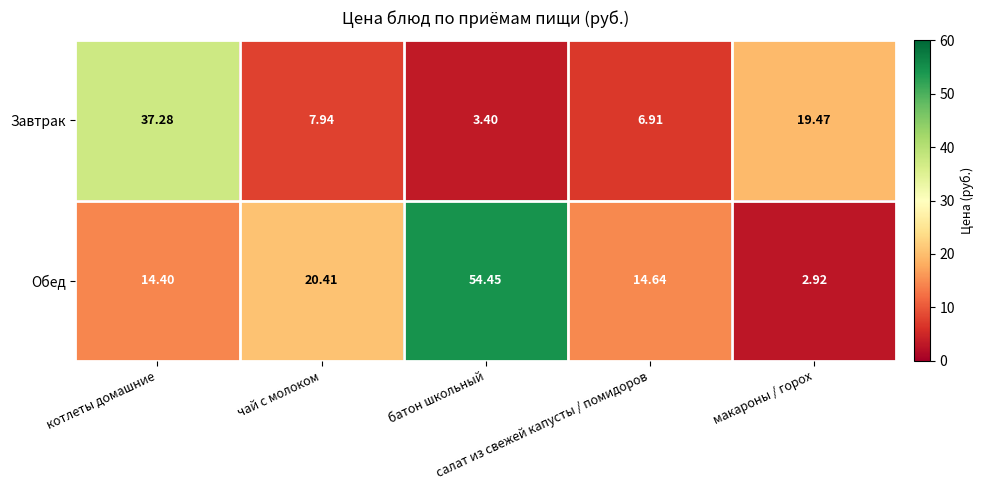

Which series has the largest total across all categories?

Обед